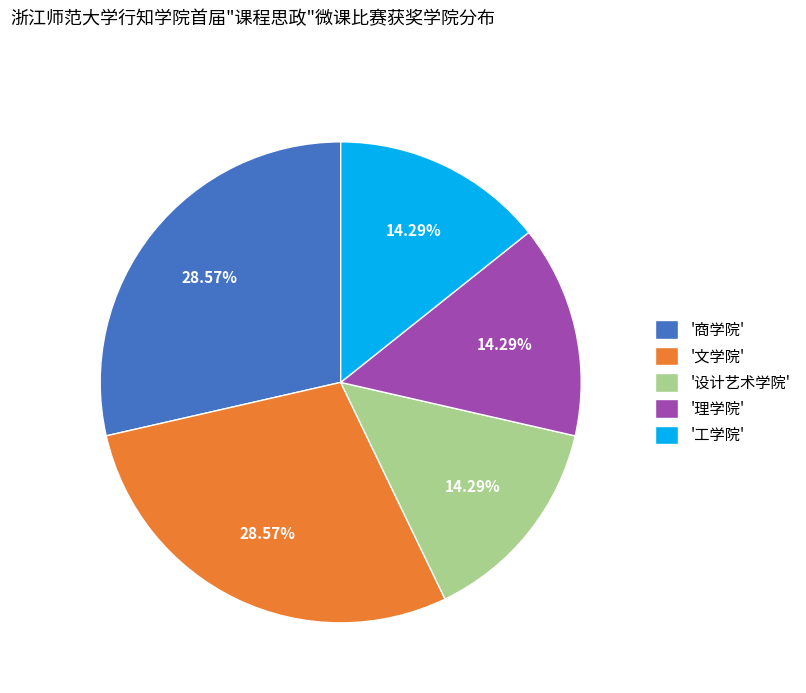

Approximately how many times larger is the value at '工学院' compared to '设计艺术学院'?

1.0